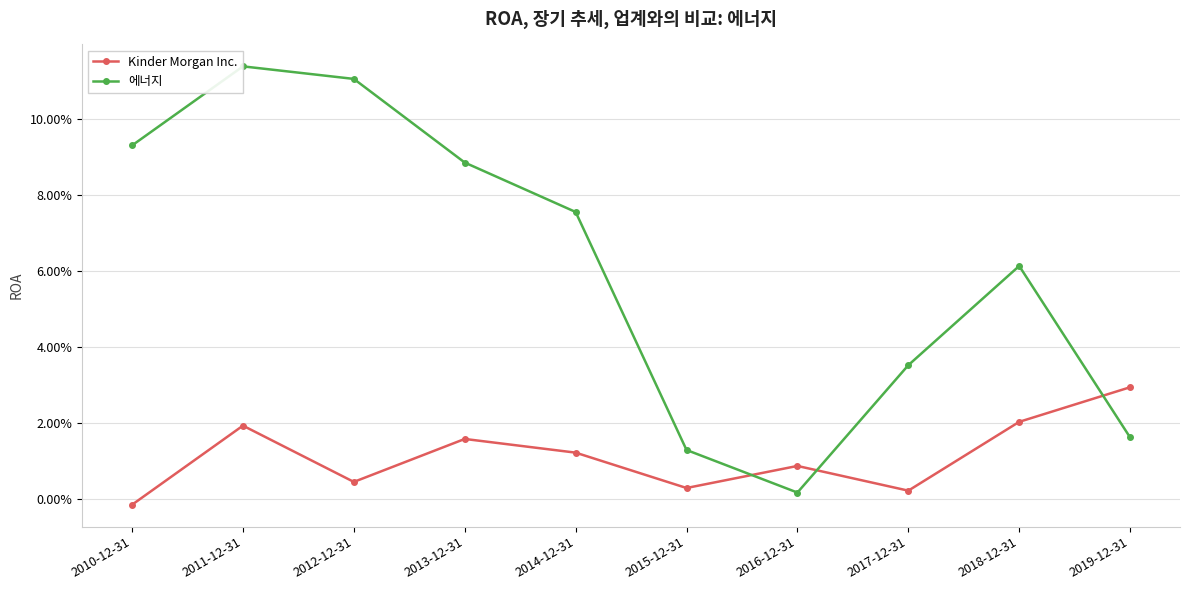

What are all the series names shown in the legend?

Kinder Morgan Inc., 에너지